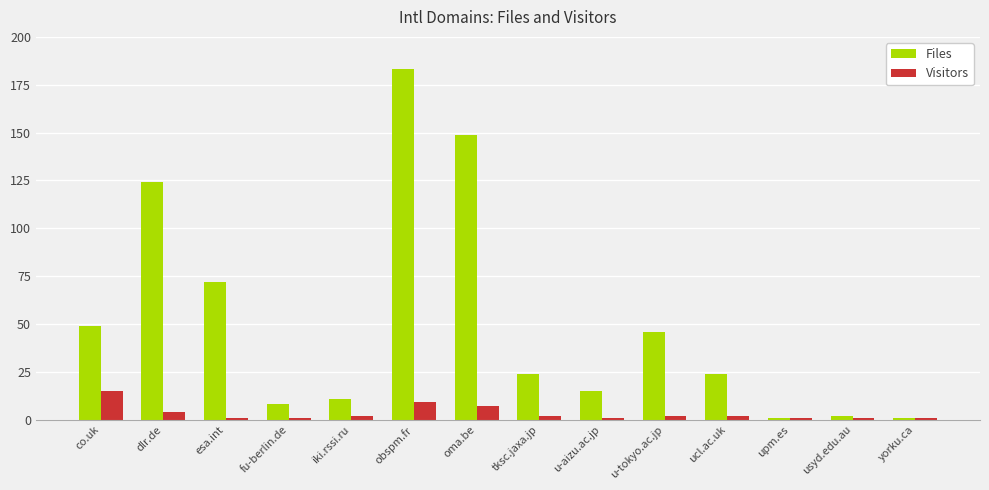

What position from the right is fu-berlin.de?

11